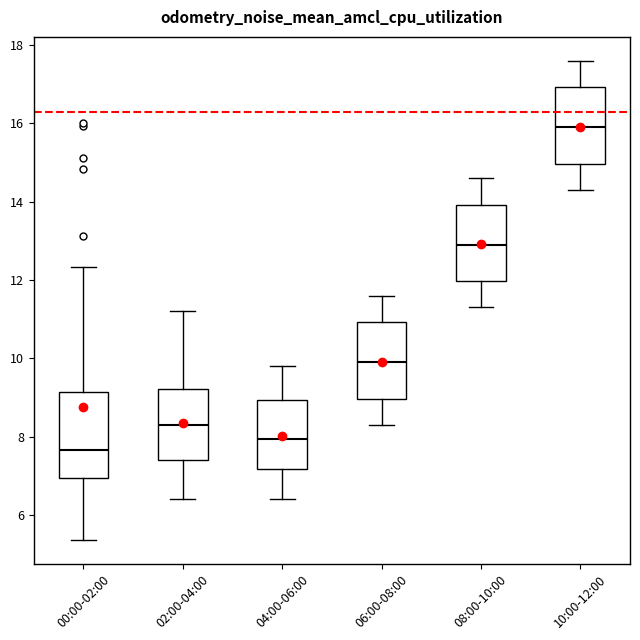

Reading left to right, read every box against the y-axis: the position of its median line, the range the box covers, and the ends of its whiskers. The values are not printed on the chart, so give them approximately, as read against the axis.

00:00-02:00: median 7.6, box 7.0 to 9.2, whiskers 5.4 to 12.4
02:00-04:00: median 8.4, box 7.4 to 9.2, whiskers 6.4 to 11.2
04:00-06:00: median 8.0, box 7.2 to 9.0, whiskers 6.4 to 9.8
06:00-08:00: median 10.0, box 9.0 to 11.0, whiskers 8.4 to 11.6
08:00-10:00: median 13.0, box 12.0 to 14.0, whiskers 11.4 to 14.6
10:00-12:00: median 16.0, box 15.0 to 17.0, whiskers 14.4 to 17.6